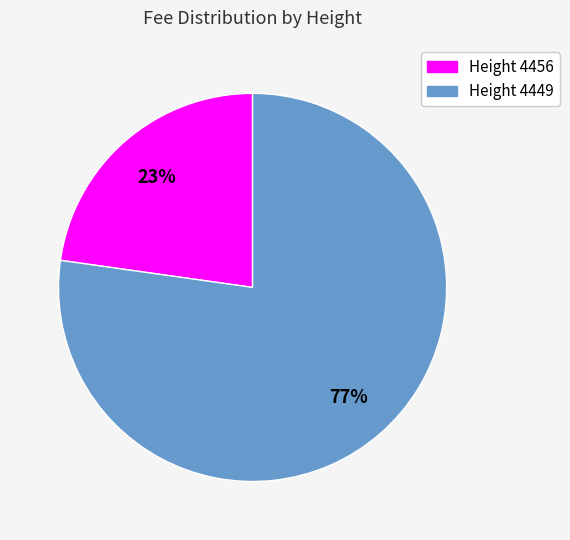

Does any single category account for the majority?

Yes